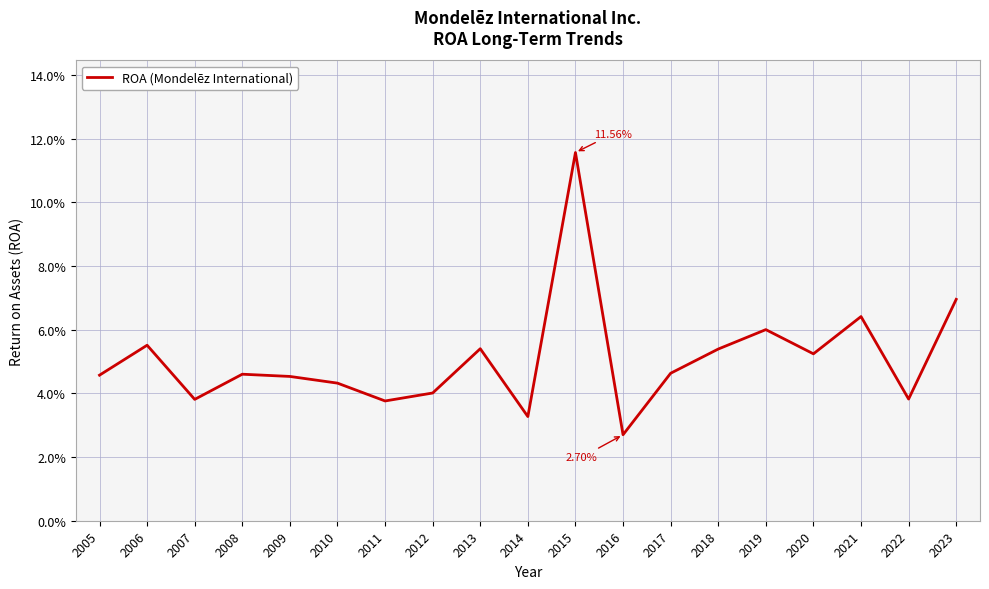

Is this an area chart (filled region under the line)?

No